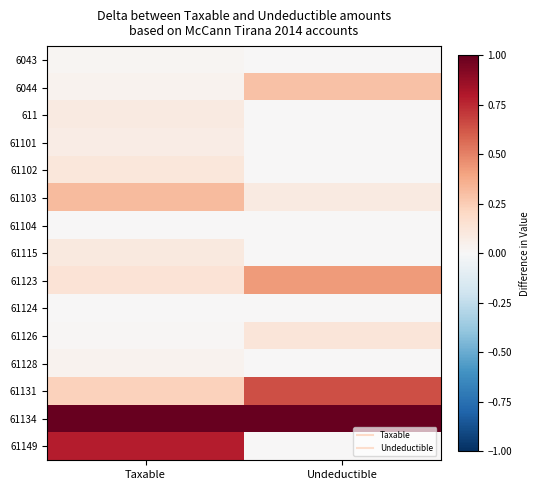

Reading right to left, extract all data points from this chart.

6043: Undeductible=0.0	Taxable=0.0
6044: Undeductible=0.3	Taxable=0.0
611: Undeductible=0.0	Taxable=0.1
61101: Undeductible=0.0	Taxable=0.1
61102: Undeductible=0.0	Taxable=0.1
61103: Undeductible=0.1	Taxable=0.3
61104: Undeductible=0.0	Taxable=0.0
61115: Undeductible=0.0	Taxable=0.1
61123: Undeductible=0.4	Taxable=0.1
61124: Undeductible=0.0	Taxable=0.0
61126: Undeductible=0.1	Taxable=0.0
61128: Undeductible=0.0	Taxable=0.0
61131: Undeductible=0.6	Taxable=0.2
61134: Undeductible=1.0	Taxable=1.0
61149: Undeductible=0.0	Taxable=0.8